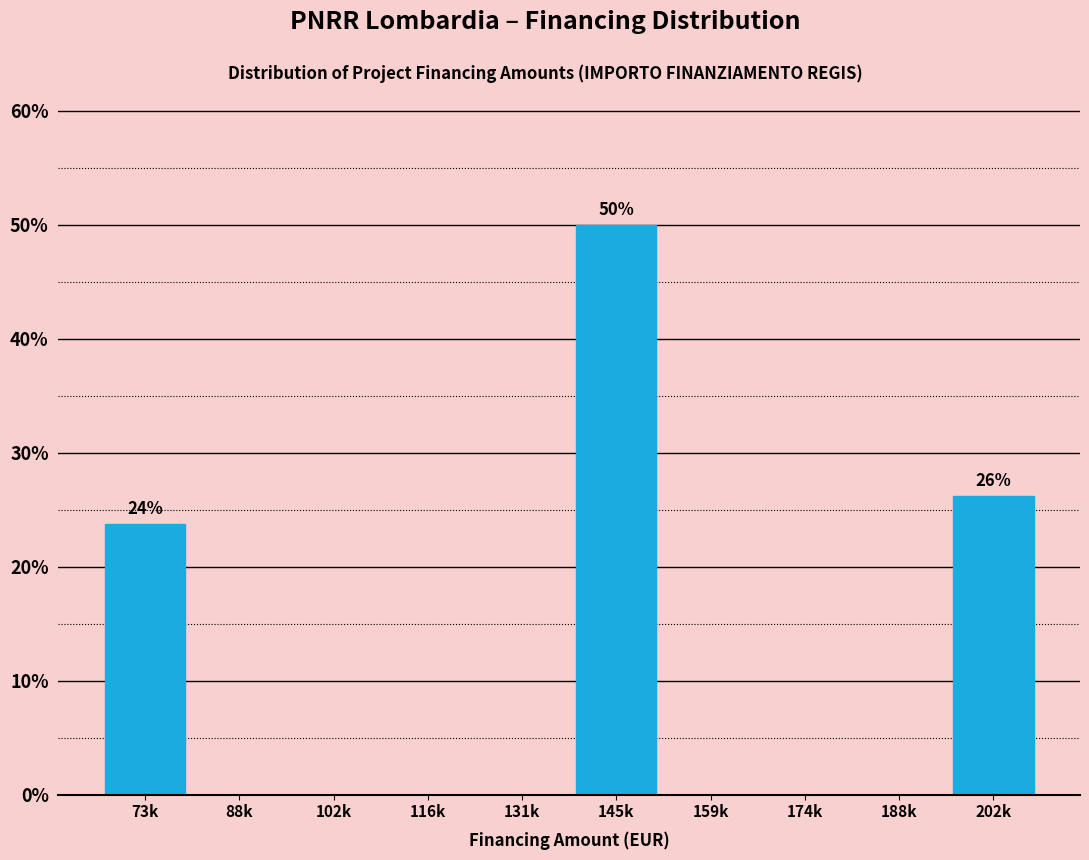

Reading left to right, extract all data points from this chart.

73k=23.8	88k=0.0	102k=0.0	116k=0.0	131k=0.0	145k=50.0	159k=0.0	174k=0.0	188k=0.0	202k=26.2